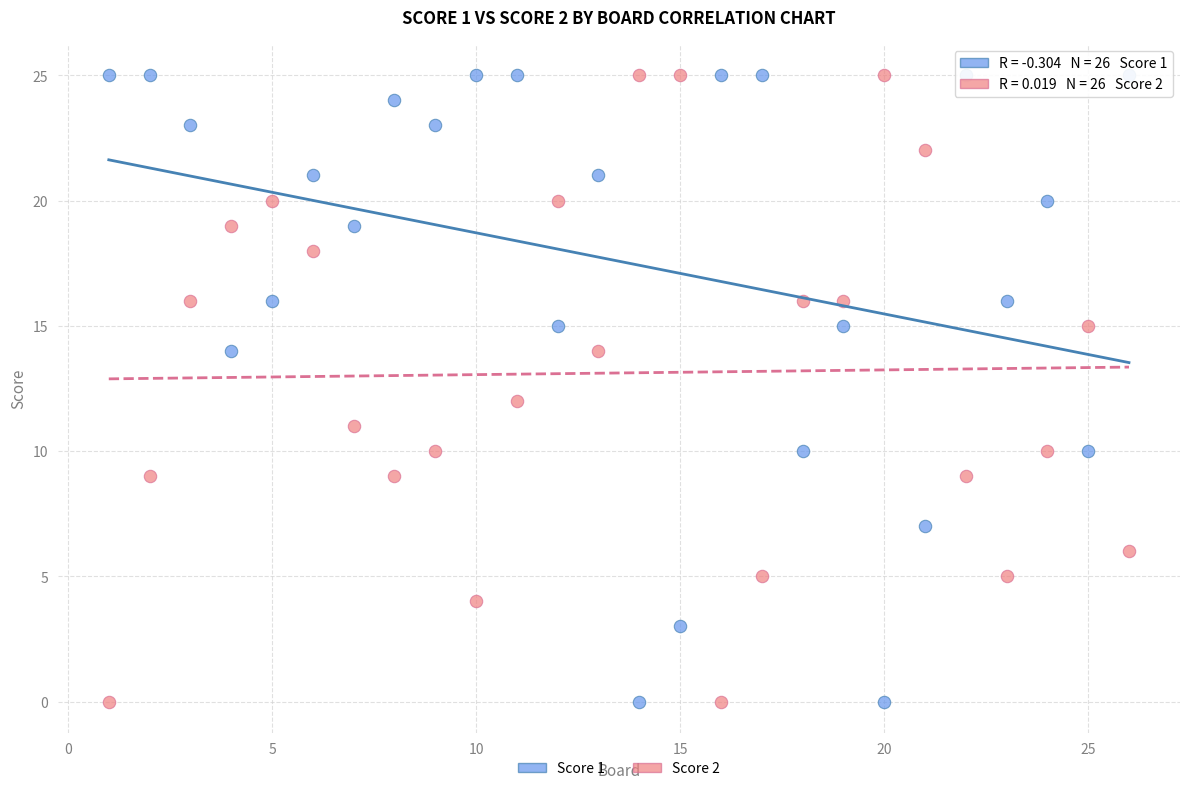

Across all data points, what is the range of Y values (max minus min)?

25